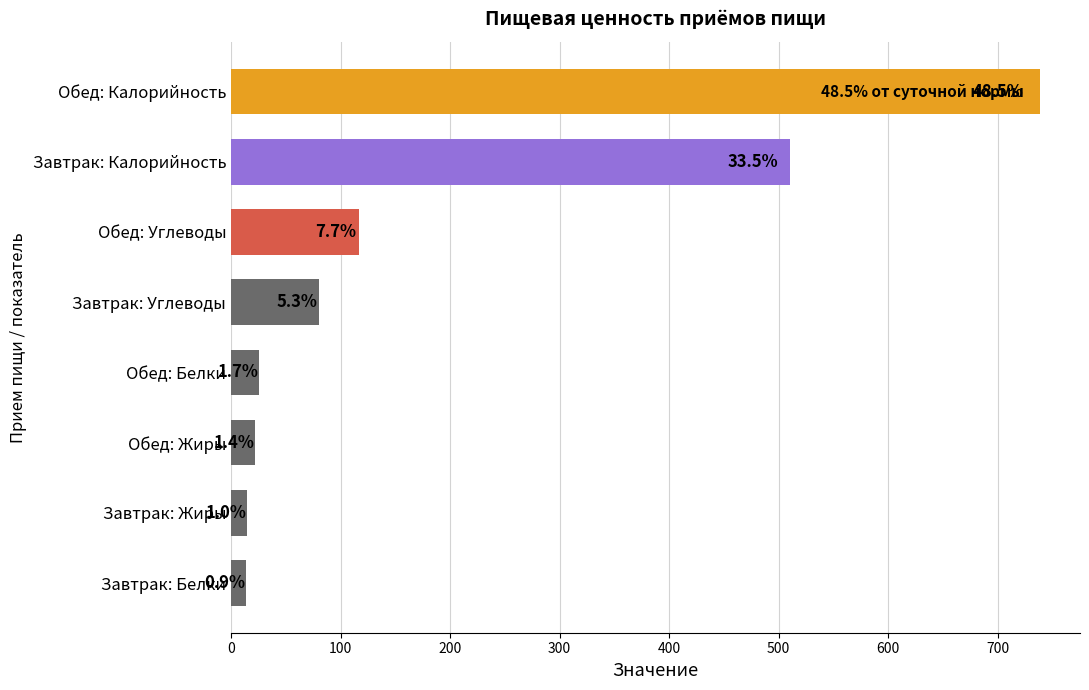

What is the difference between the maximum and minimum values?

724.7